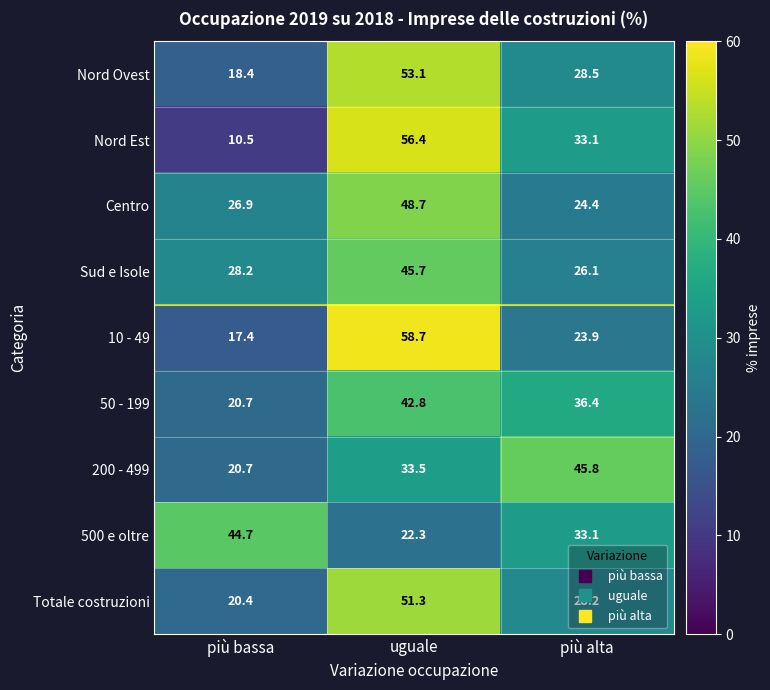

Which series has the widest spread of values?

Nord Est